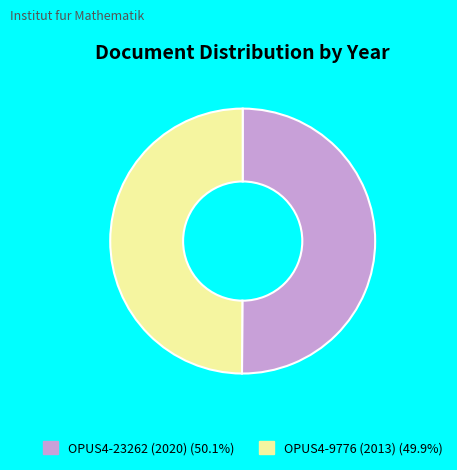

Is the sum of OPUS4-9776 (2013) and OPUS4-23262 (2020) greater than half?

Yes